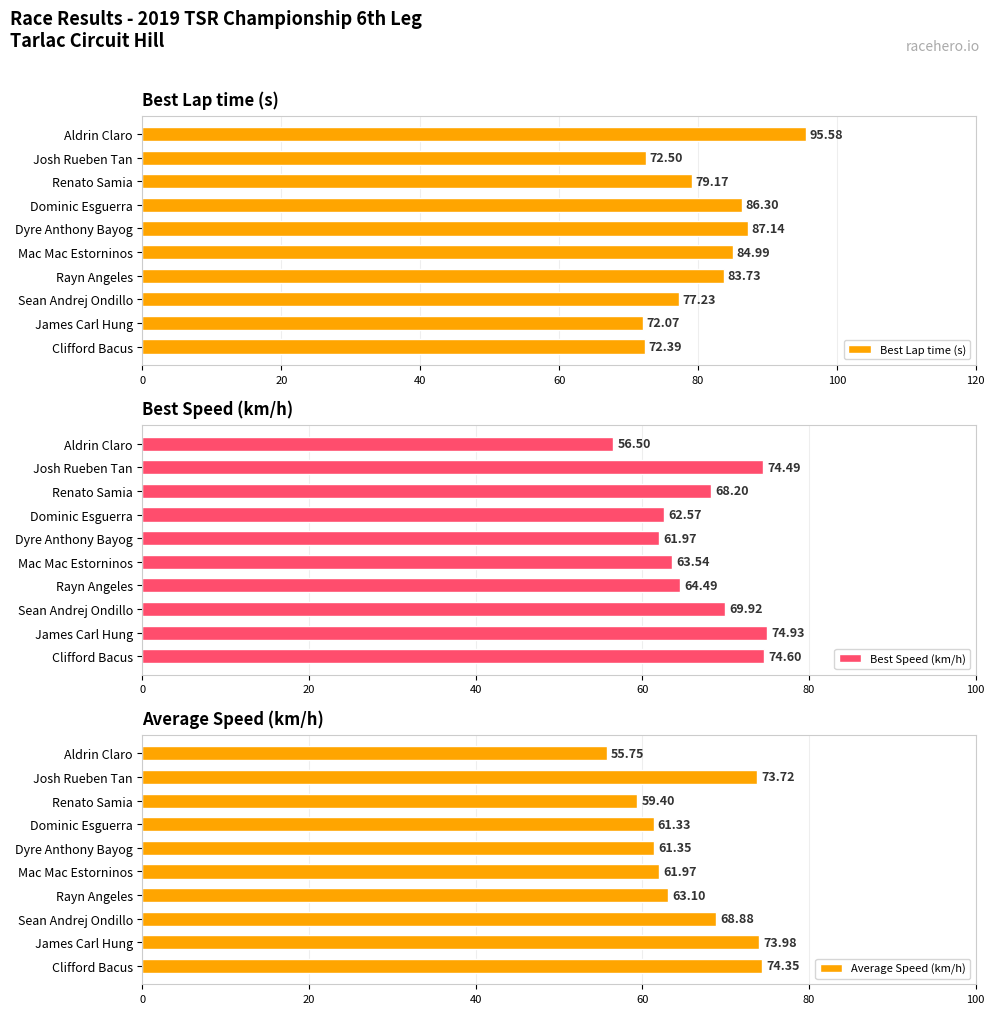

What position from the left is 80?

5